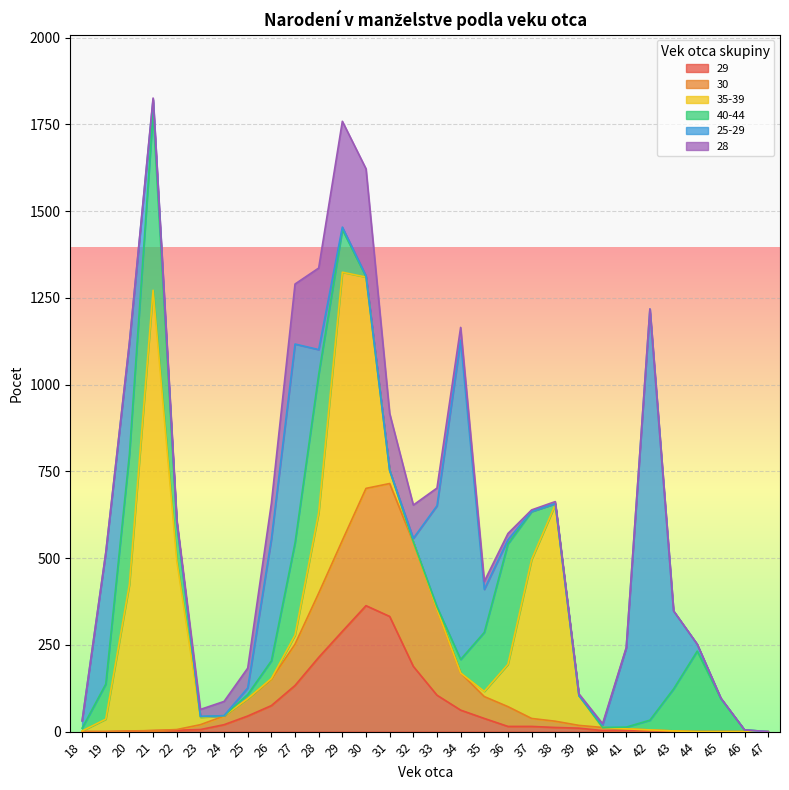

Is it true that 40-44 equals 50 at 42?

False